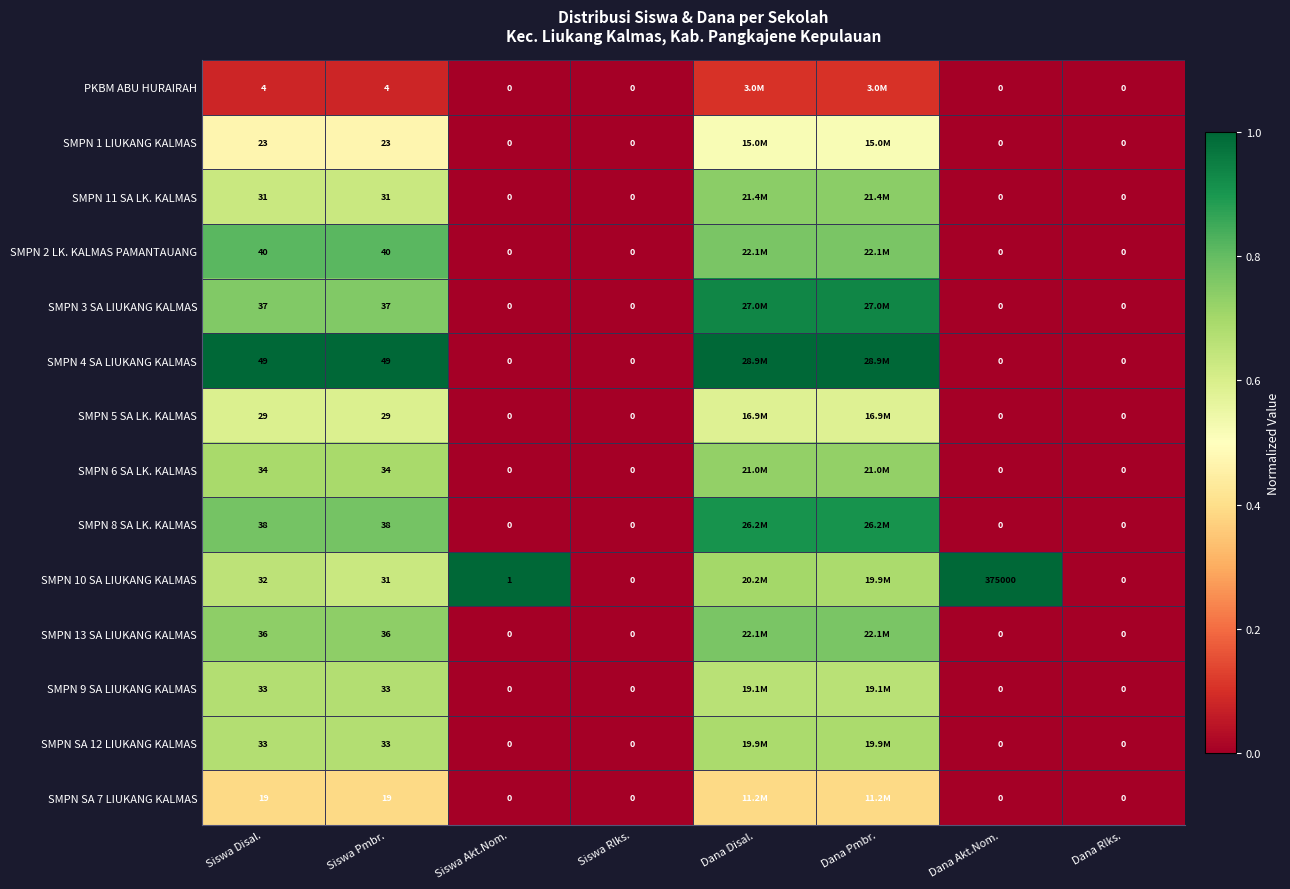

Is the value of PKBM ABU HURAIRAH at Siswa Pmbr. greater than the value of SMPN 10 SA LIUKANG KALMAS at Dana Akt.Nom.?

No